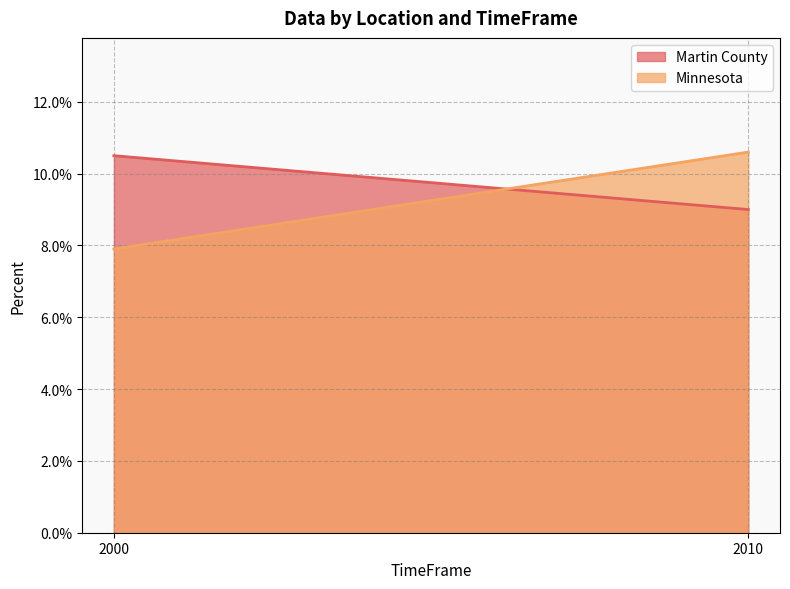

Count the number of categories in the chart.

2